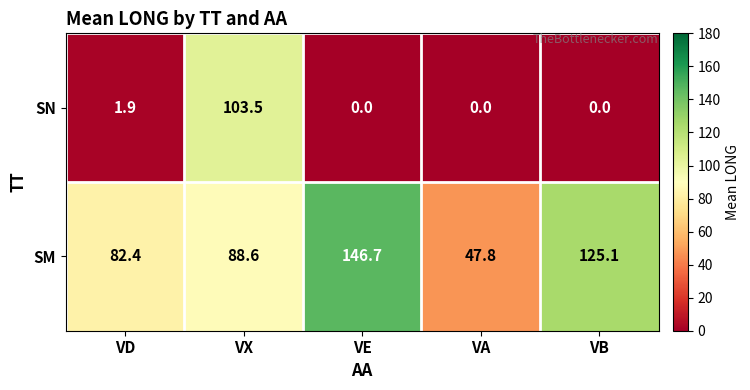

What is the sum of the SM values at VB and VA?

172.9